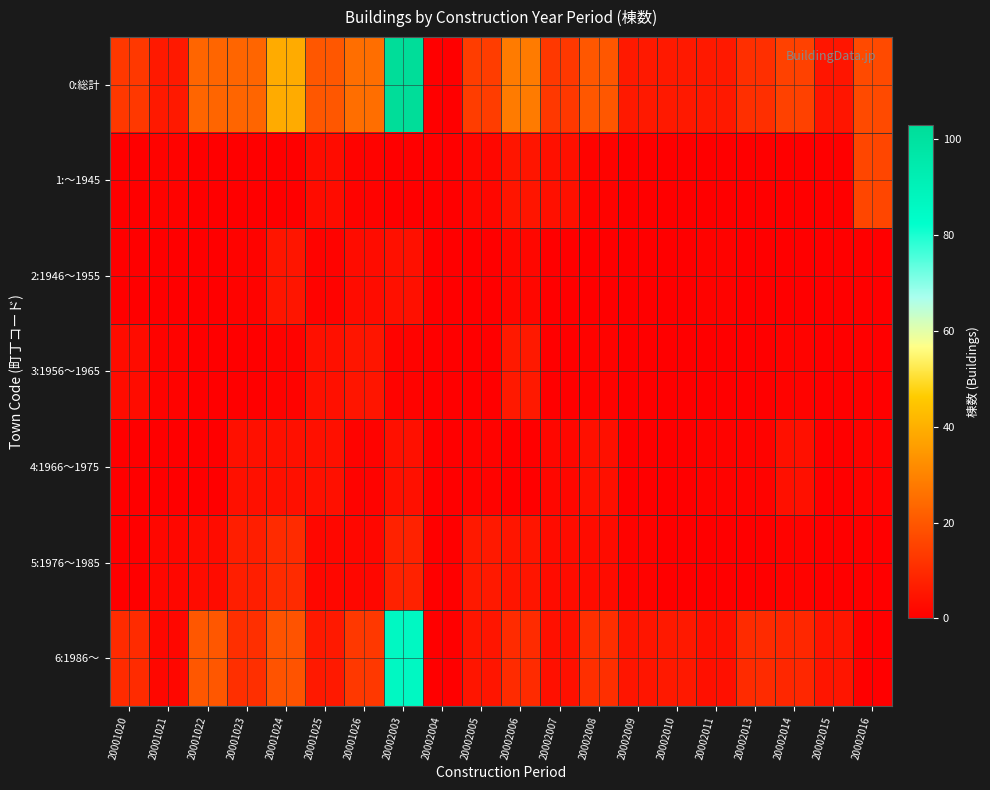

Between 20001026 and 20002003, which series saw the biggest shift?

0:総計